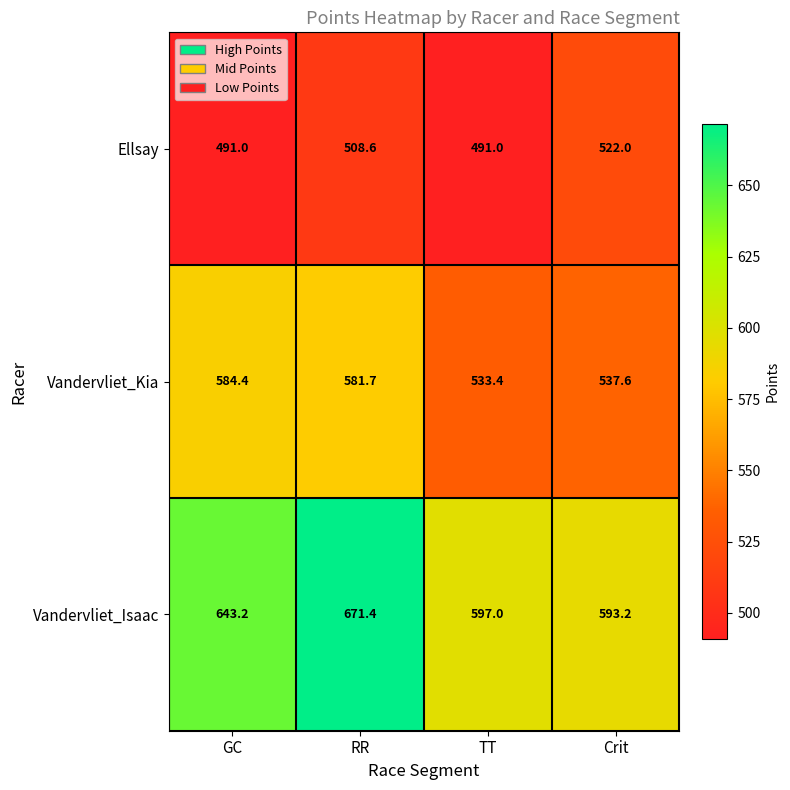

Between RR and Crit, which series saw the biggest shift?

Vandervliet_Isaac